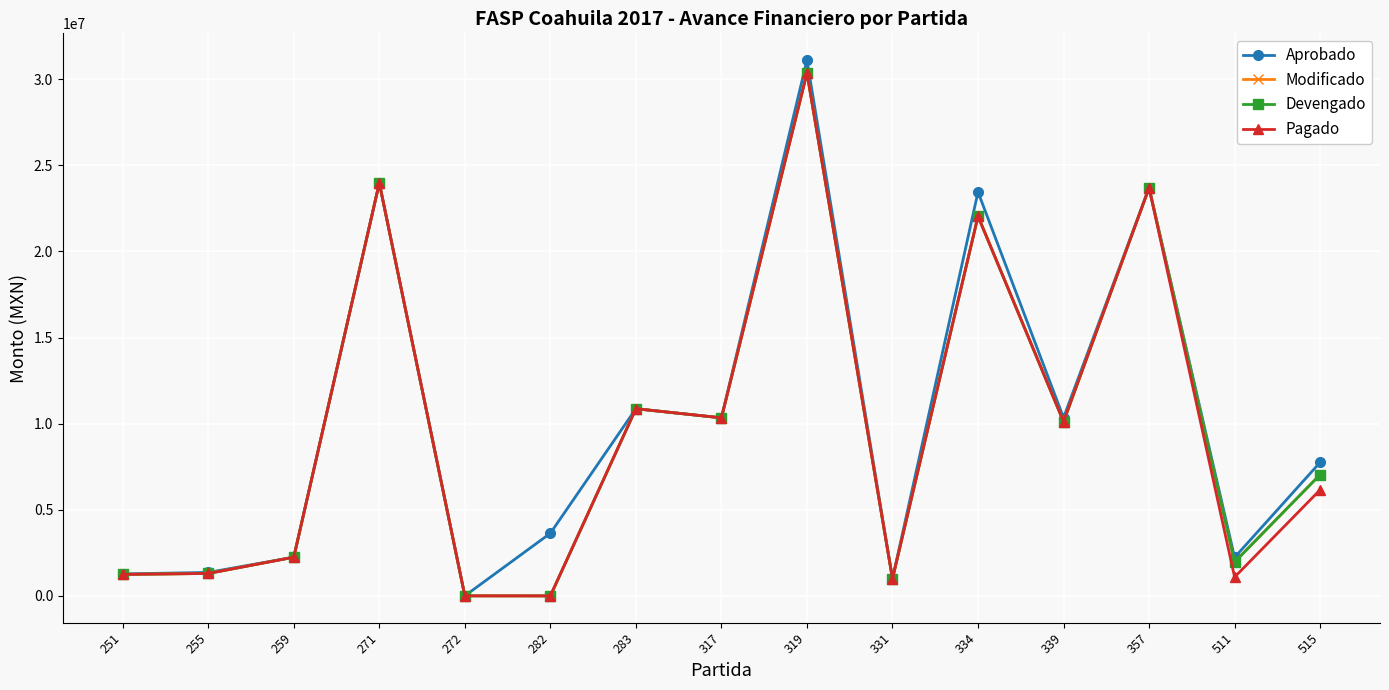

Is this an area chart (filled region under the line)?

No